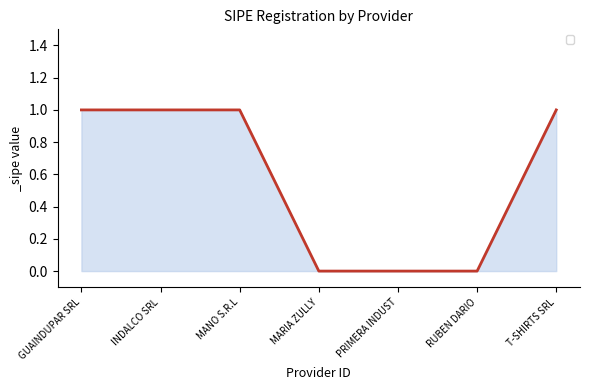

What is the average value?

1